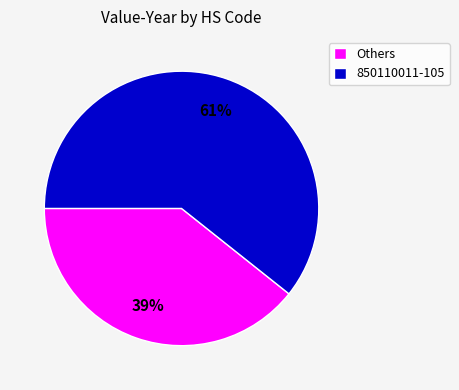

How many slices are in this pie chart?

2